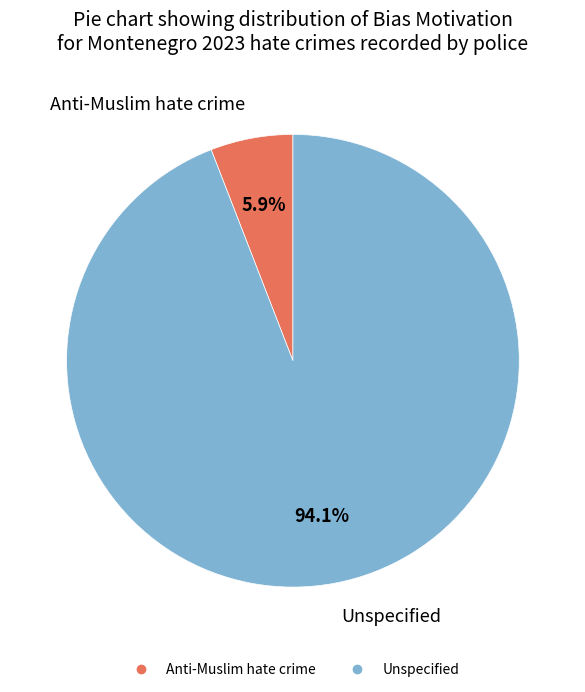

How many segments does this pie chart have?

2